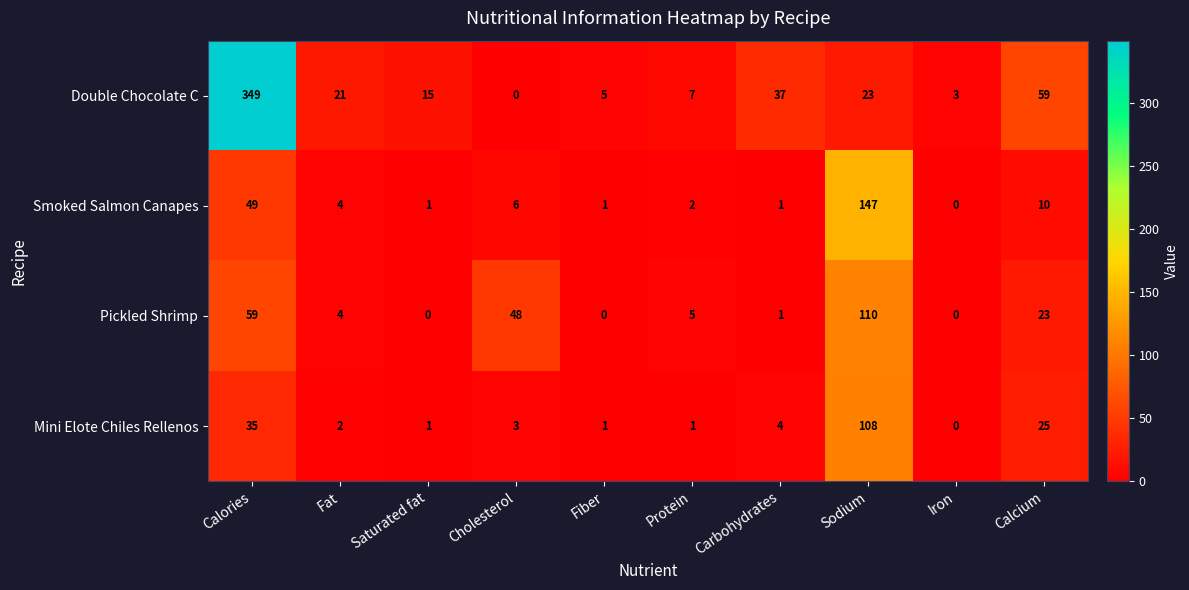

Where does the Pickled Shrimp series first go above 5?

Calories